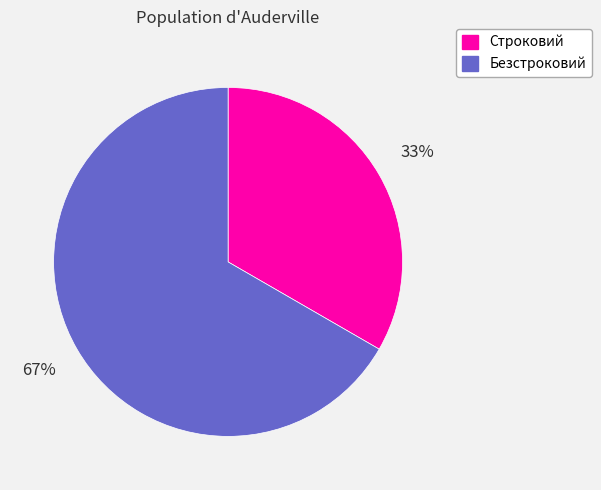

Count the number of slices in the pie.

2